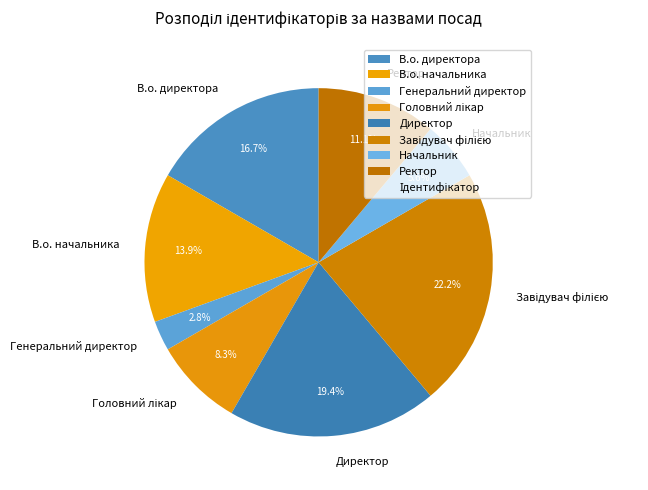

To the nearest percent, what is the combined percentage of Начальник and В.о. директора?

22%